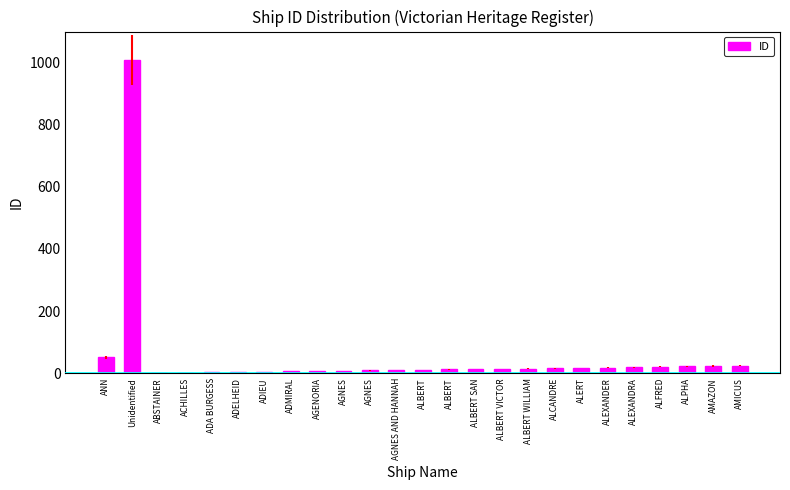

At which category does the chart reach its minimum across all series?

ABSTAINER